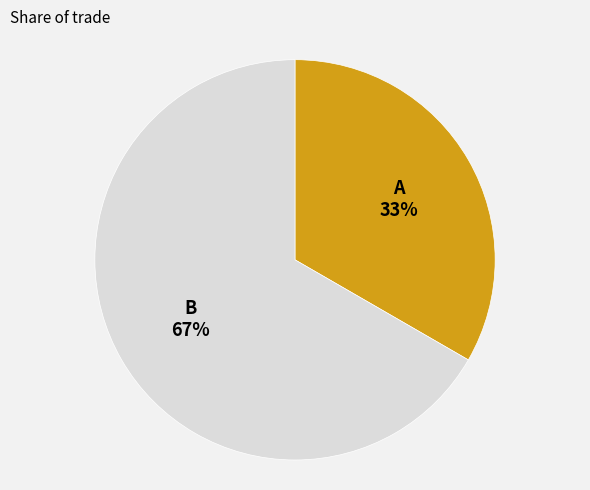

To the nearest percent, what is the average slice percentage?

50%